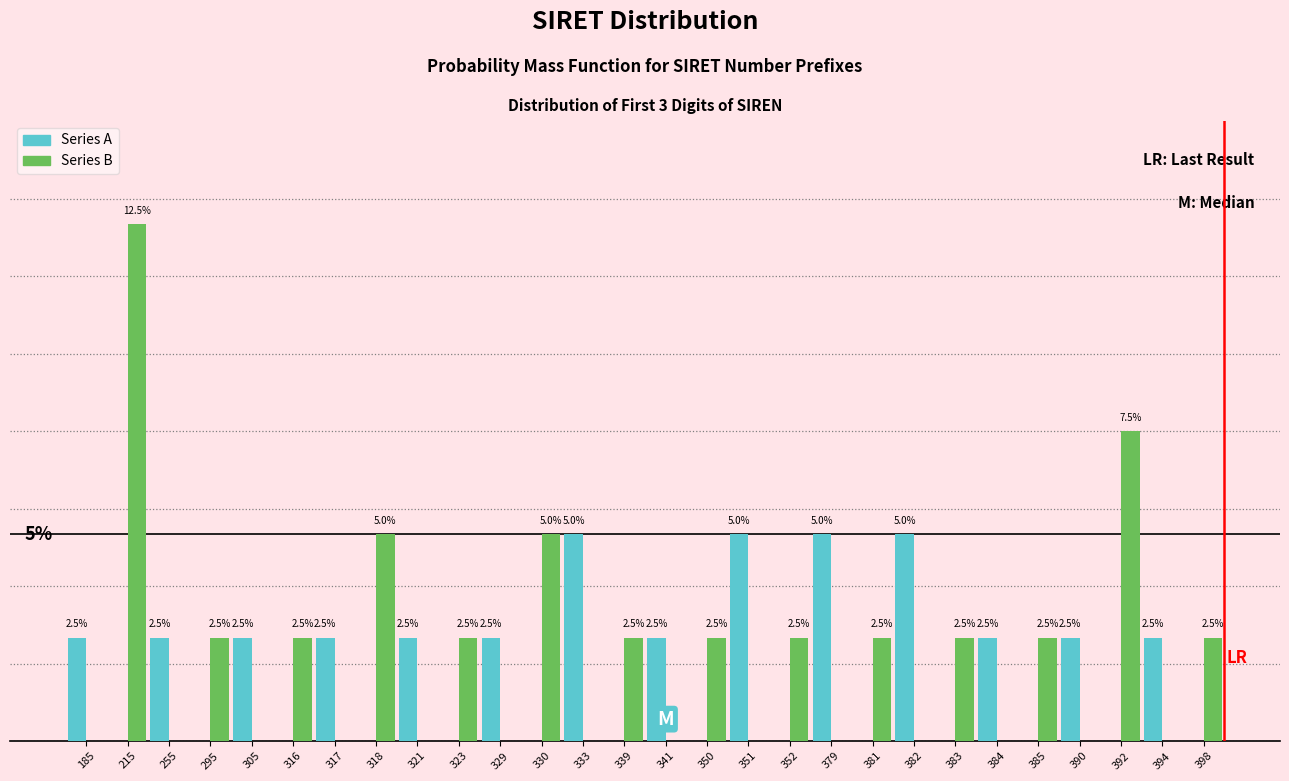

Which series has the largest total across all categories?

Series B